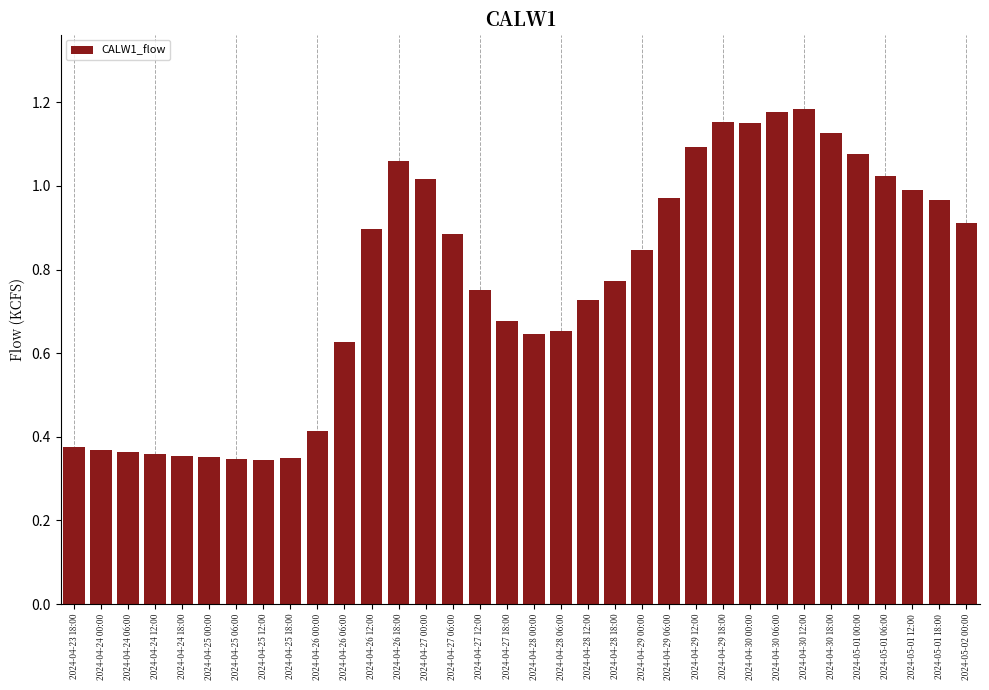

Between 2024-04-27 18:00 and 2024-04-29 00:00, which is larger?

2024-04-29 00:00